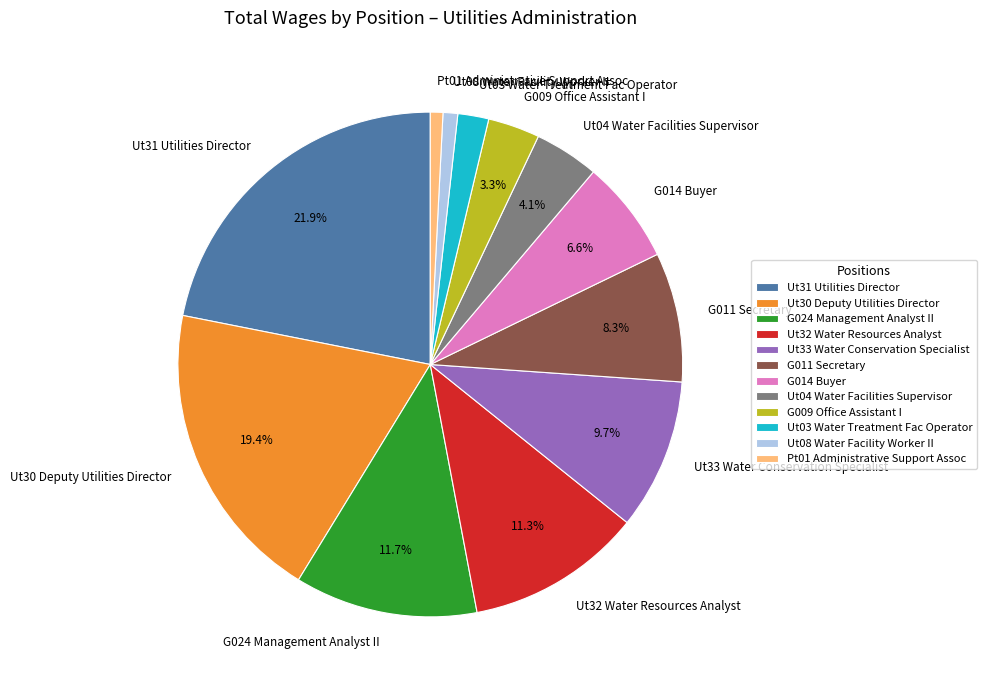

To the nearest percent, what is the difference between the largest and smallest slice percentages?

21%